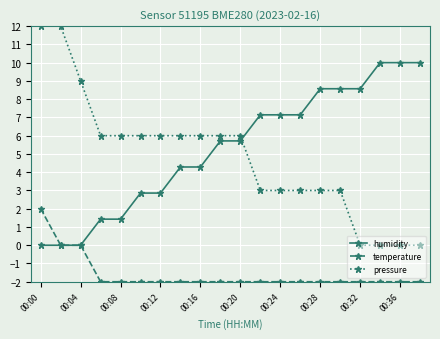

Rank the series by their maximum value, from lowest to highest.

temperature, humidity, pressure